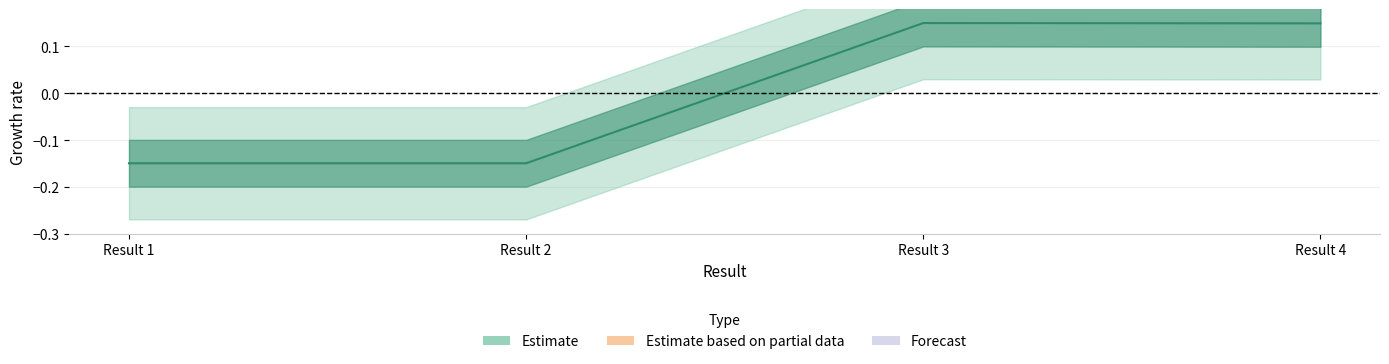

What is the difference between the second highest and second lowest values?

0.3